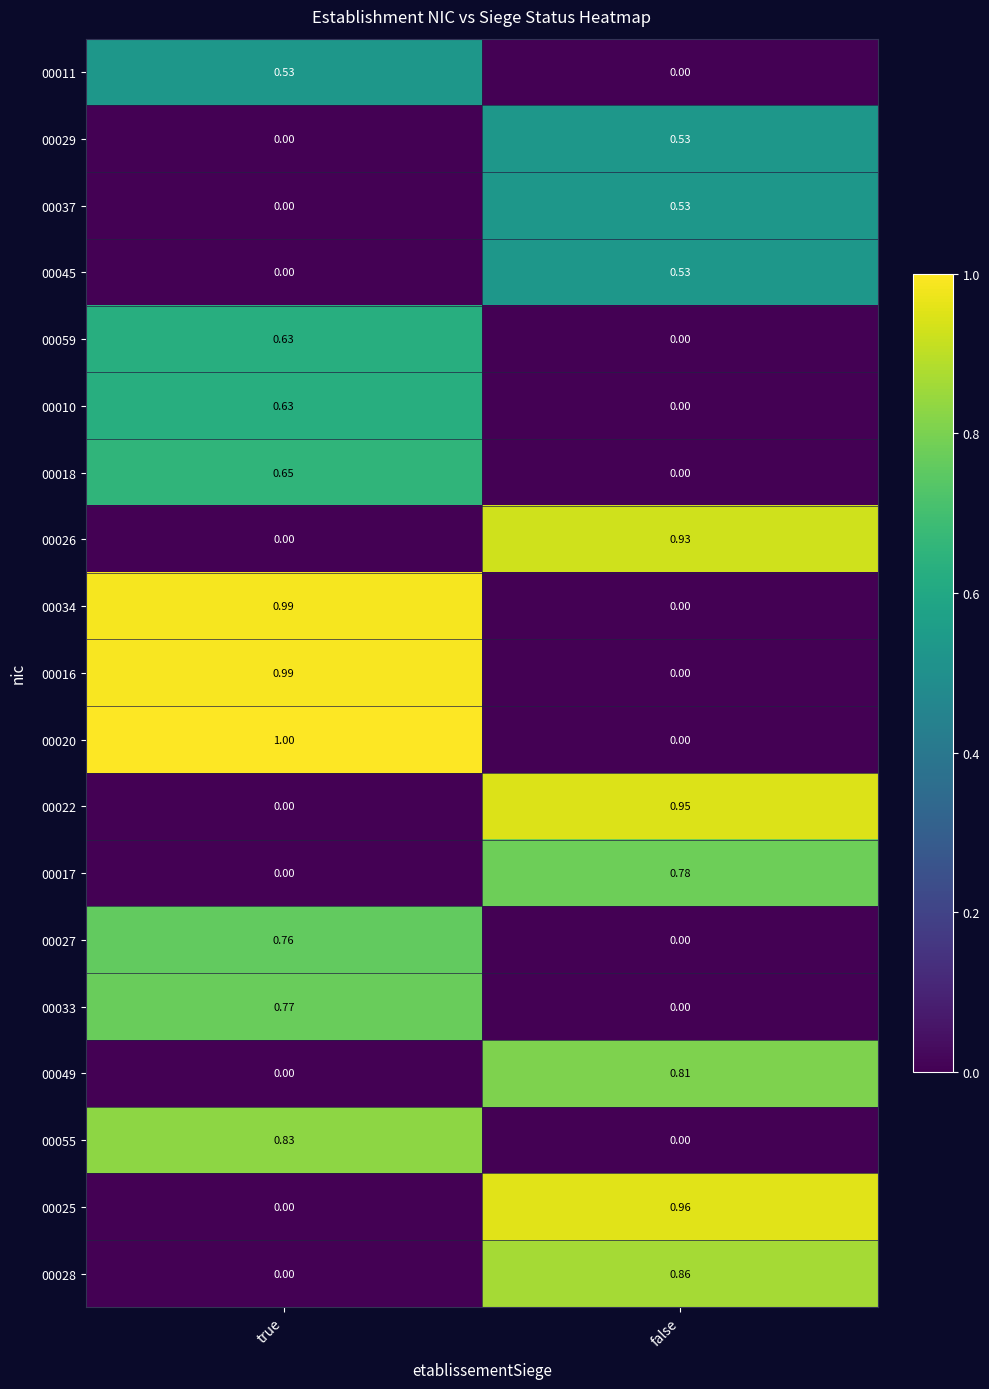

At which label is 00029 closest to 0?

true